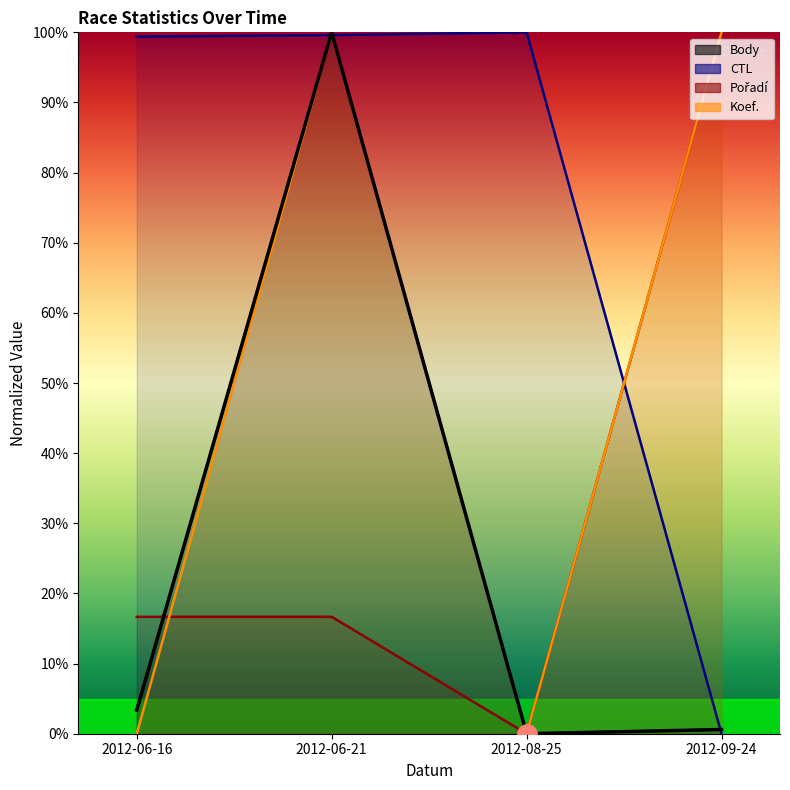

Does the chart have visible grid lines?

No